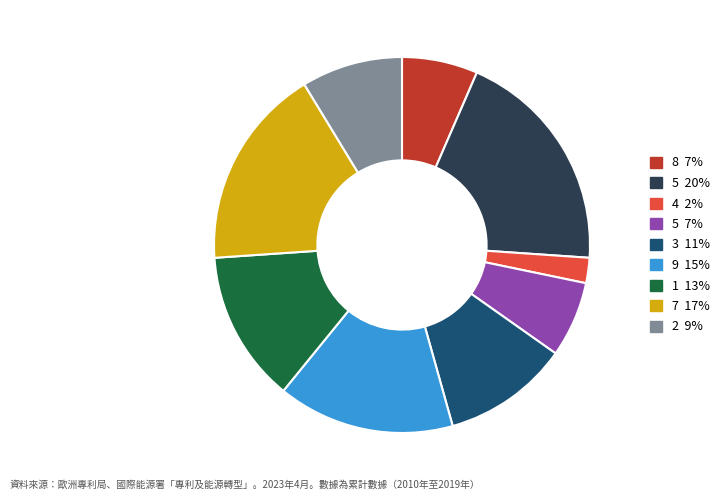

Does any single category account for the majority?

No